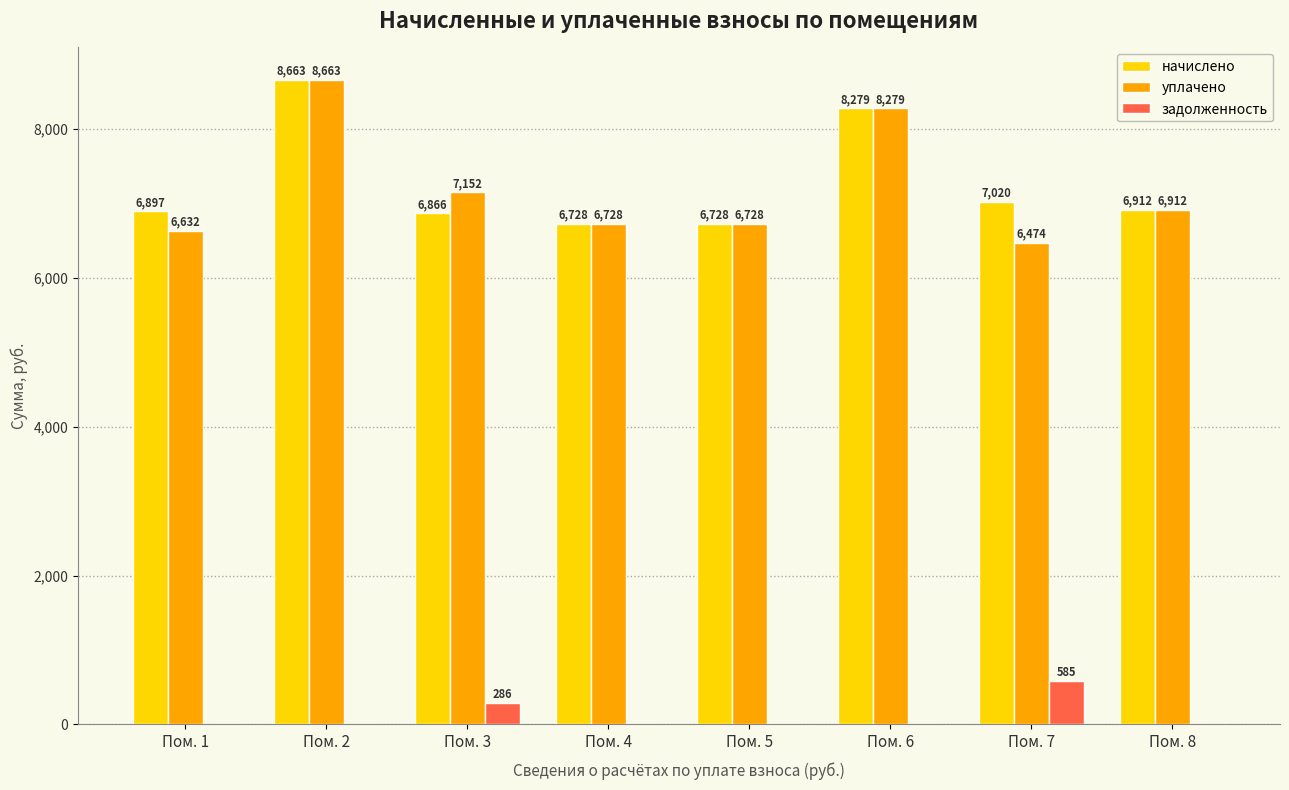

At which label does уплачено first exceed 6912?

Пом. 2